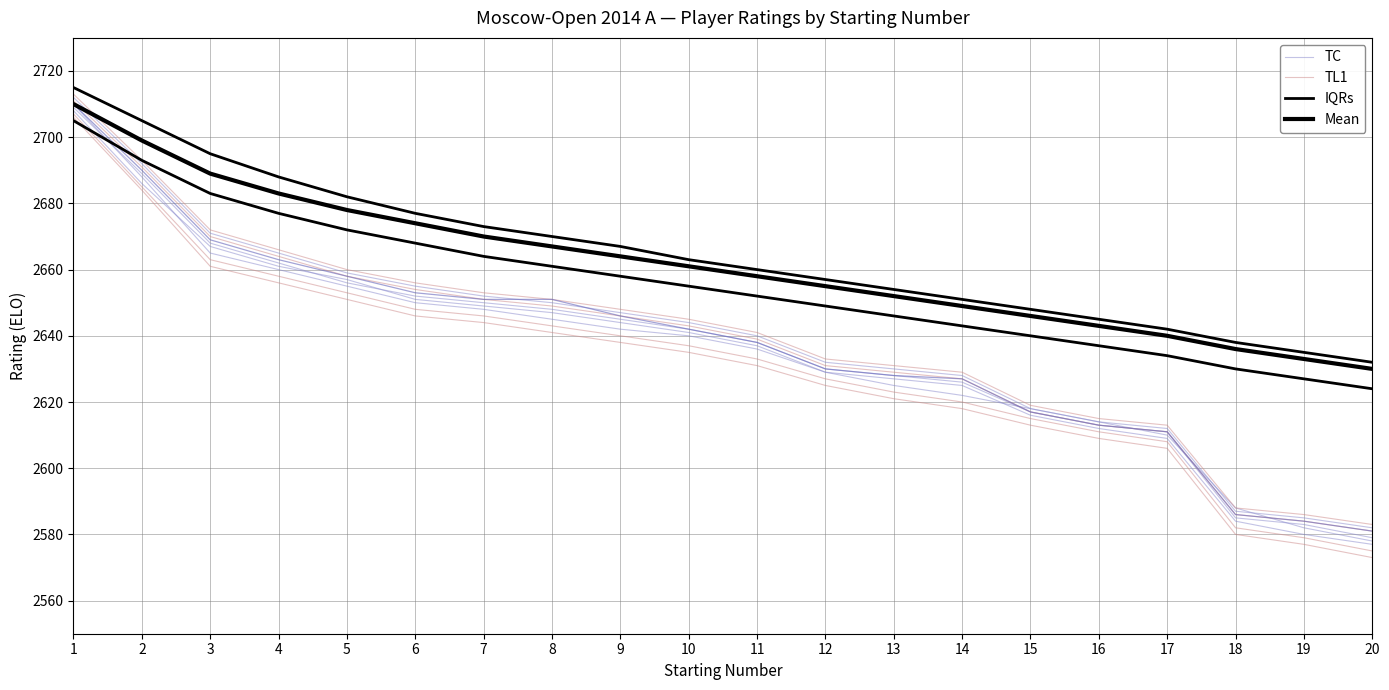

What is the average value of the IQRs series?

2665